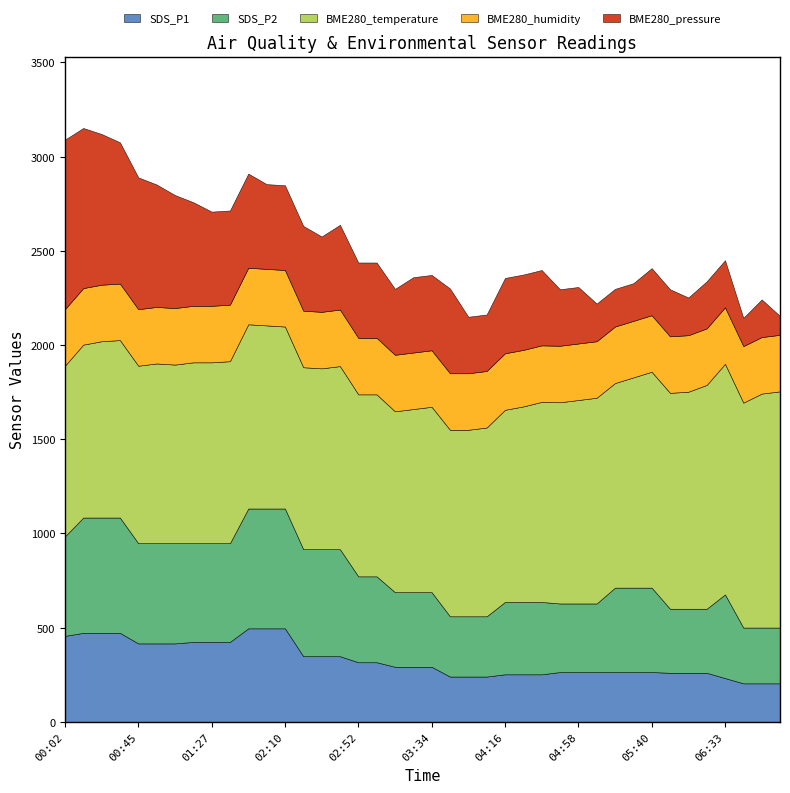

Does the chart have visible grid lines?

No